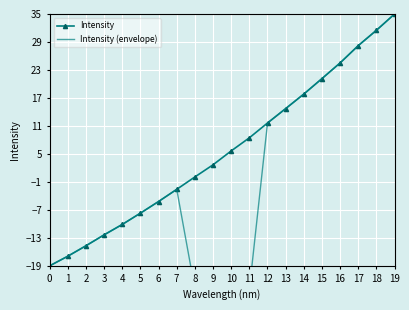

What is the highest value of the Intensity series?

35.0